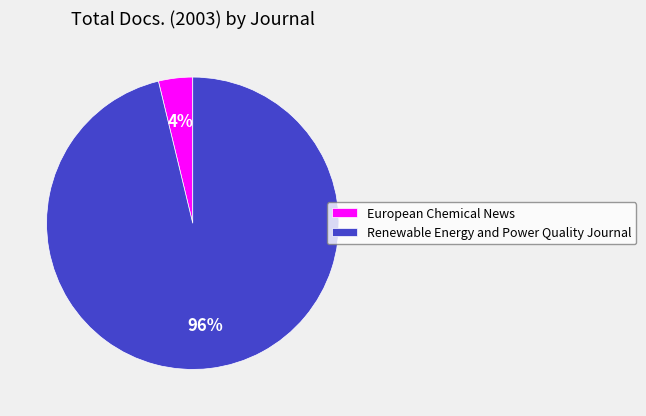

Between European Chemical News and Renewable Energy and Power Quality Journal, which is larger?

Renewable Energy and Power Quality Journal